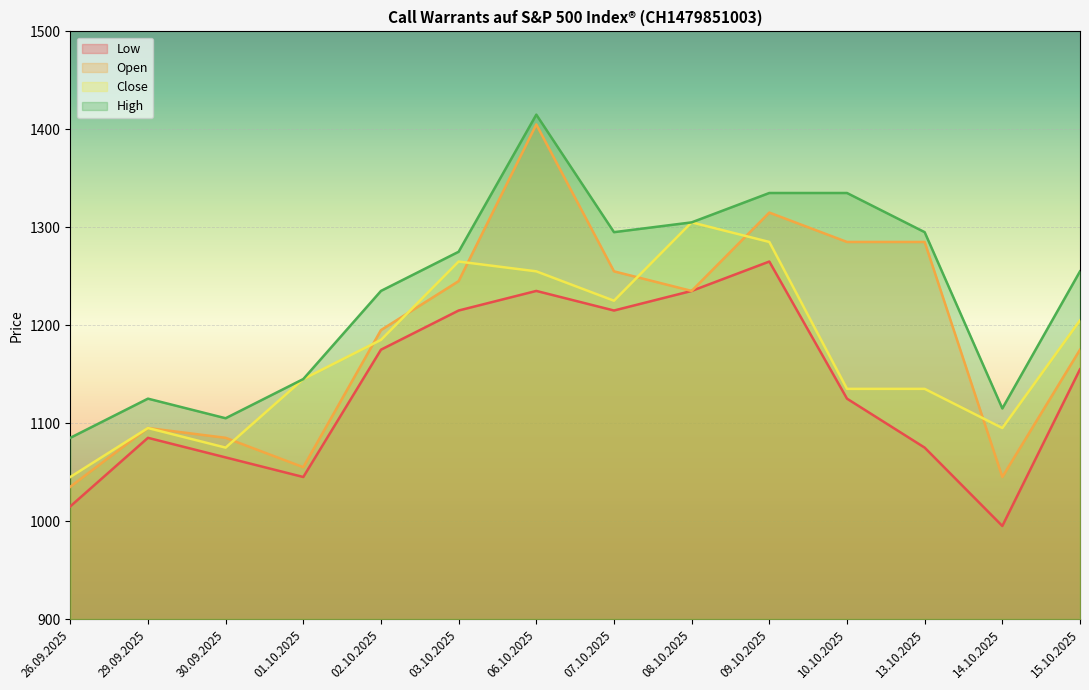

True or false: Open and High intersect in this chart.

False